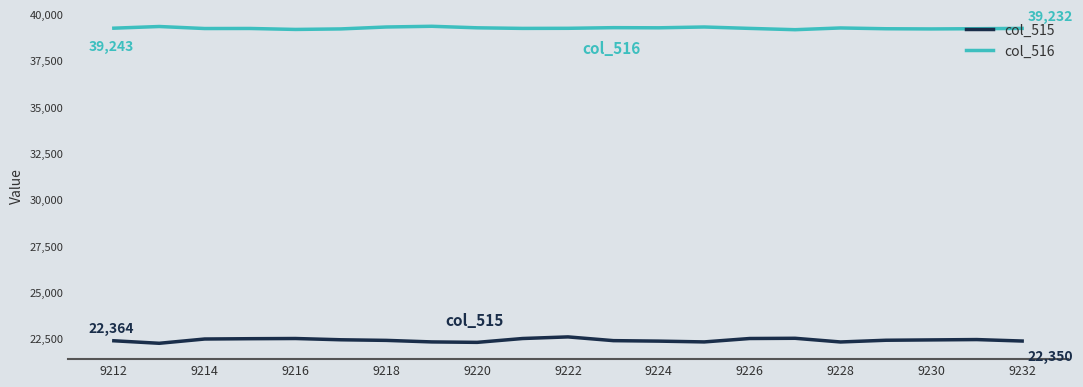

True or false: col_515 and col_516 intersect in this chart.

False